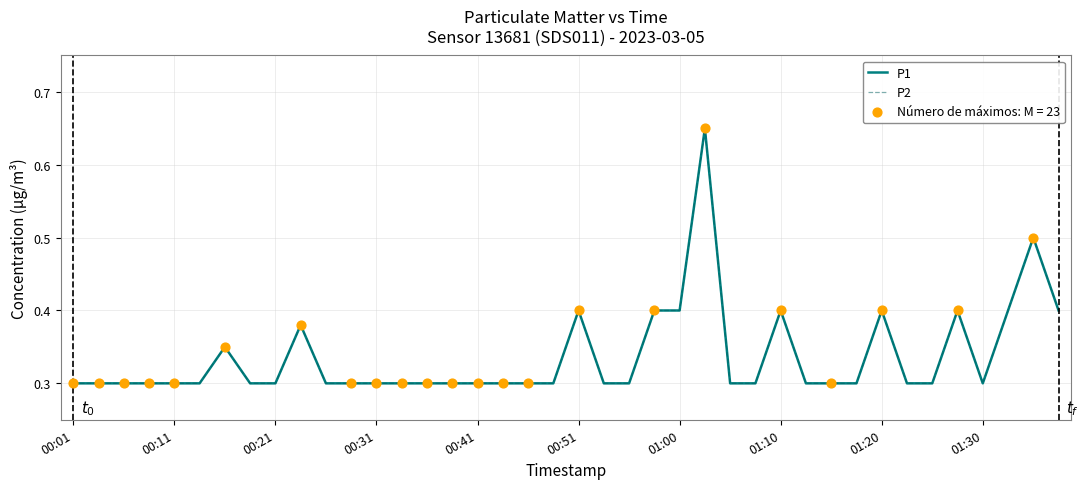

Is this an area chart (filled region under the line)?

No